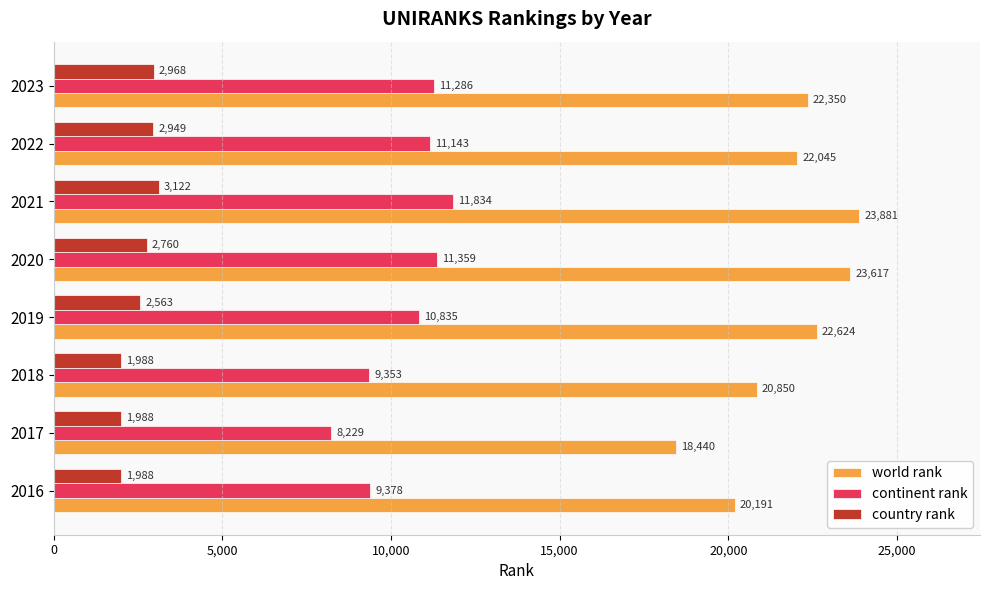

How many distinct data groups are displayed?

3